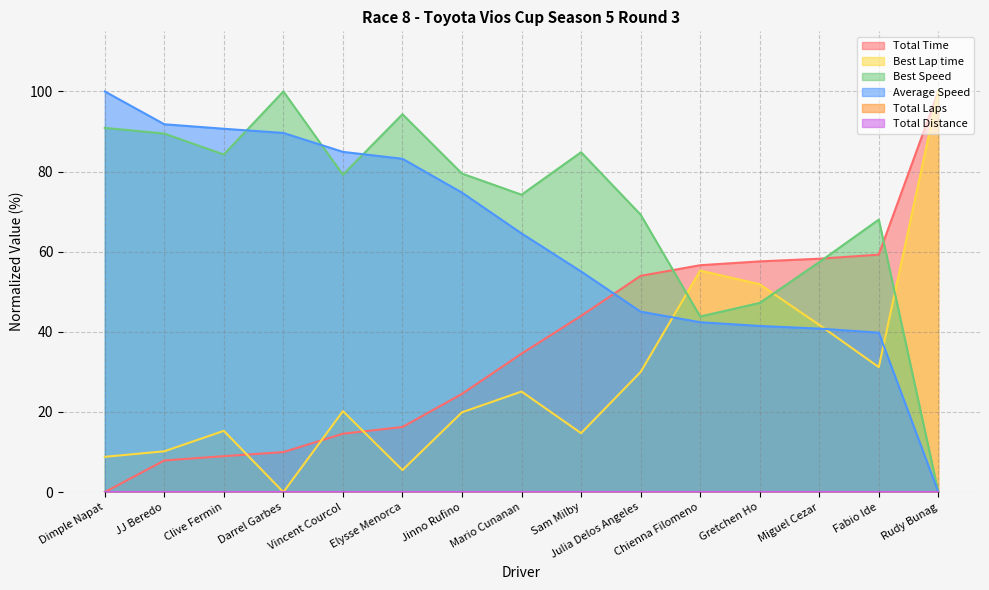

What is the value of the Average Speed point at the 14th from the left?

39.8